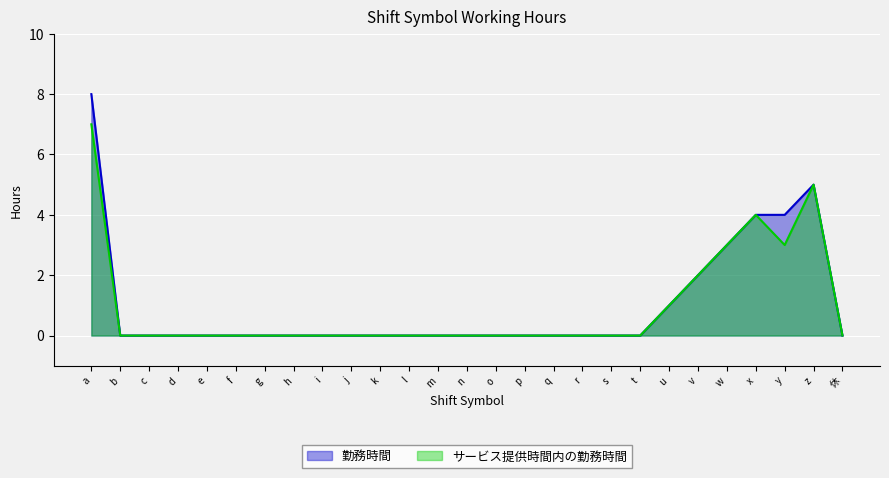

What are all the series names shown in the legend?

勤務時間, サービス提供時間内の勤務時間